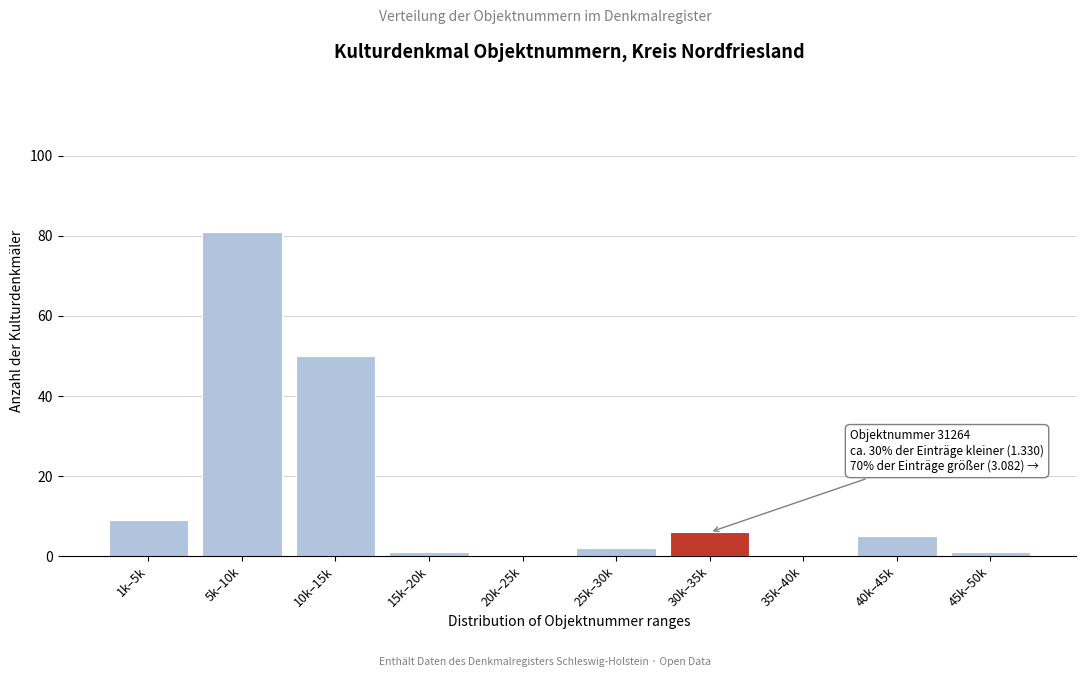

Reading left to right, list all the values displayed in this chart.

1k–5k=9	5k–10k=81	10k–15k=50	15k–20k=1	20k–25k=0	25k–30k=2	30k–35k=6	35k–40k=0	40k–45k=5	45k–50k=1